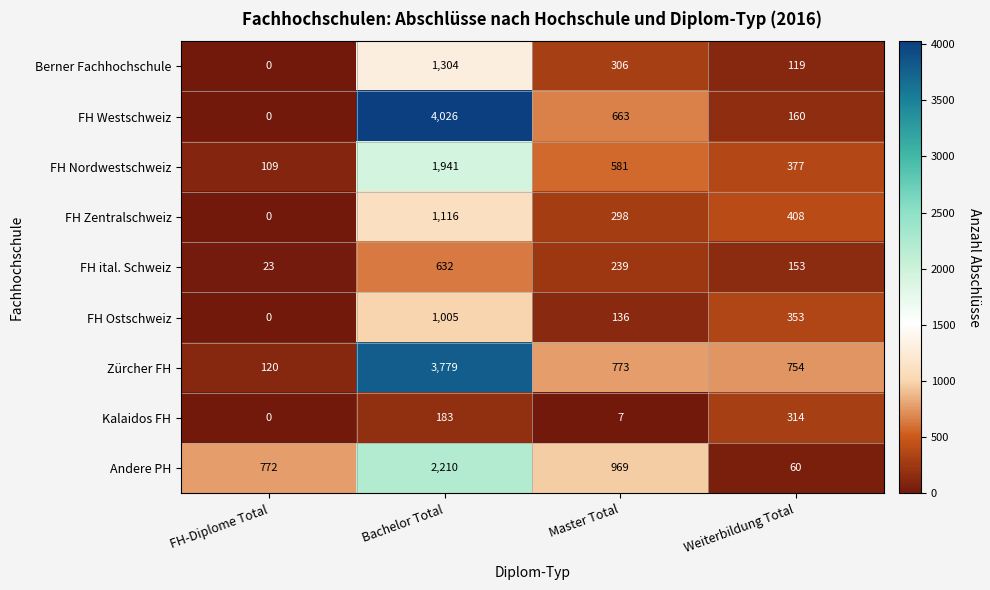

At Weiterbildung Total, list the series in order from smallest to largest.

Andere PH, Berner Fachhochschule, FH ital. Schweiz, FH Westschweiz, Kalaidos FH, FH Ostschweiz, FH Nordwestschweiz, FH Zentralschweiz, Zürcher FH